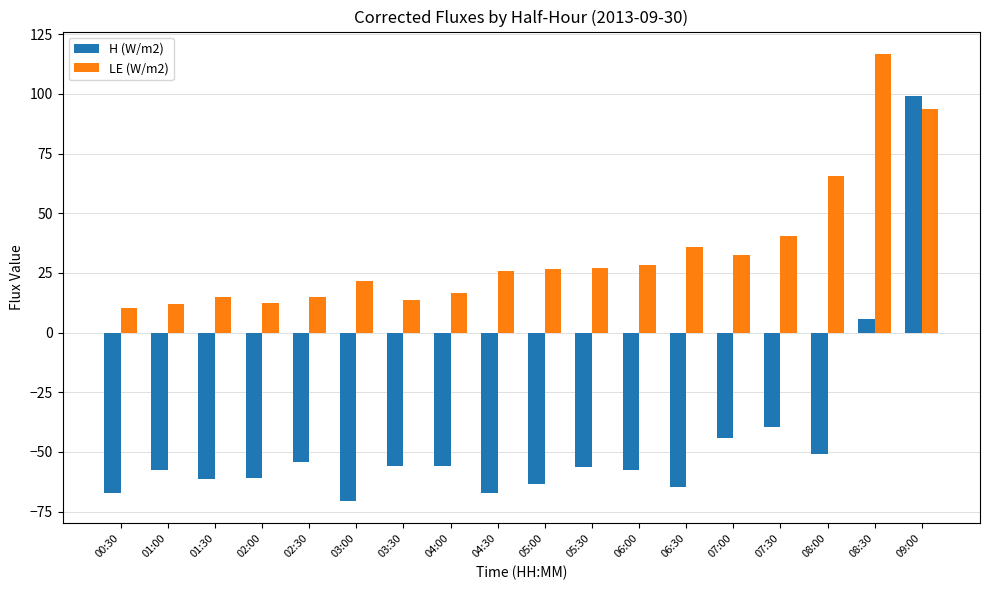

At which category does the chart reach its peak across all series?

08:30